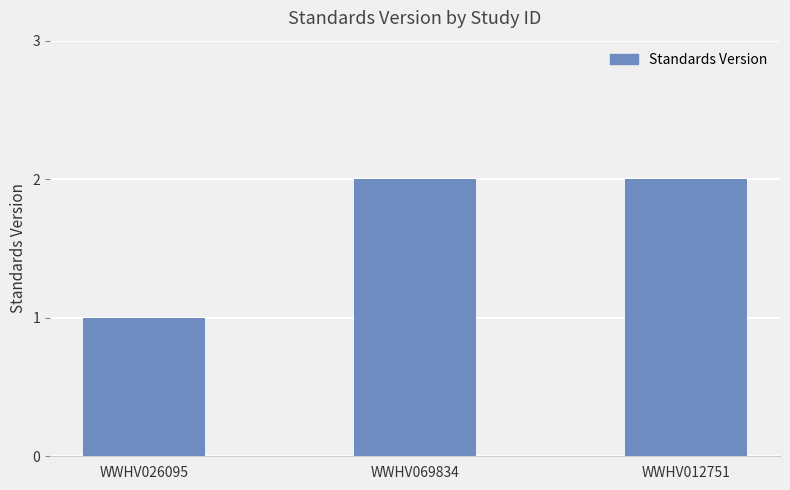

What is the smallest value displayed?

1